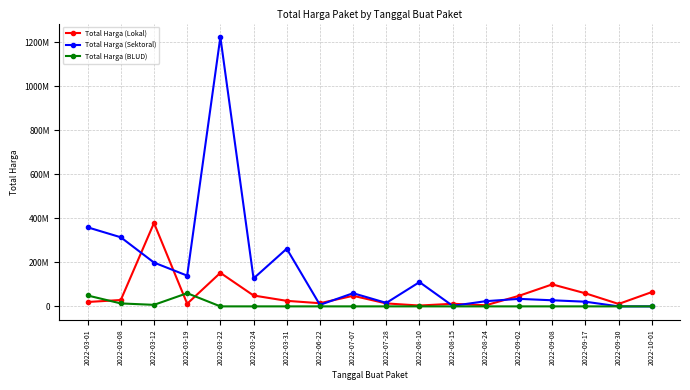

What is the label of the 18th point from the left?

2022-10-01